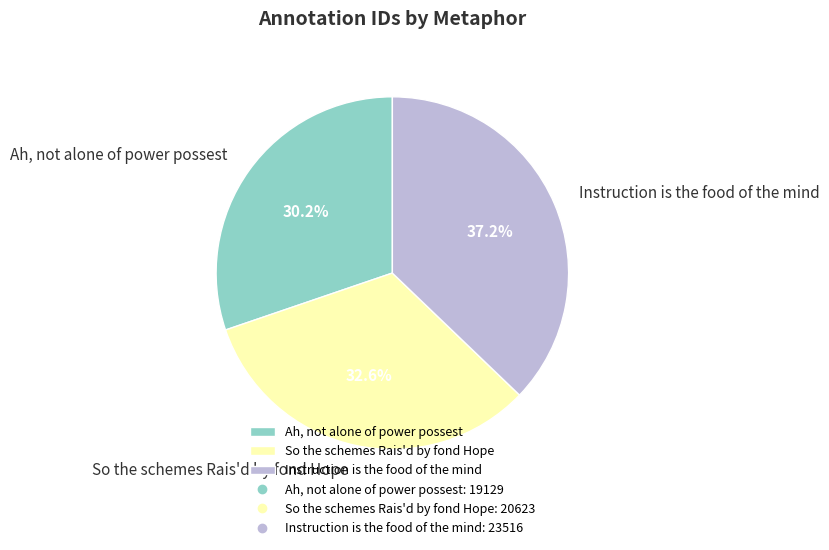

To the nearest percent, what is the combined percentage of So the schemes Rais'd by fond Hope and Instruction is the food of the mind?

70%